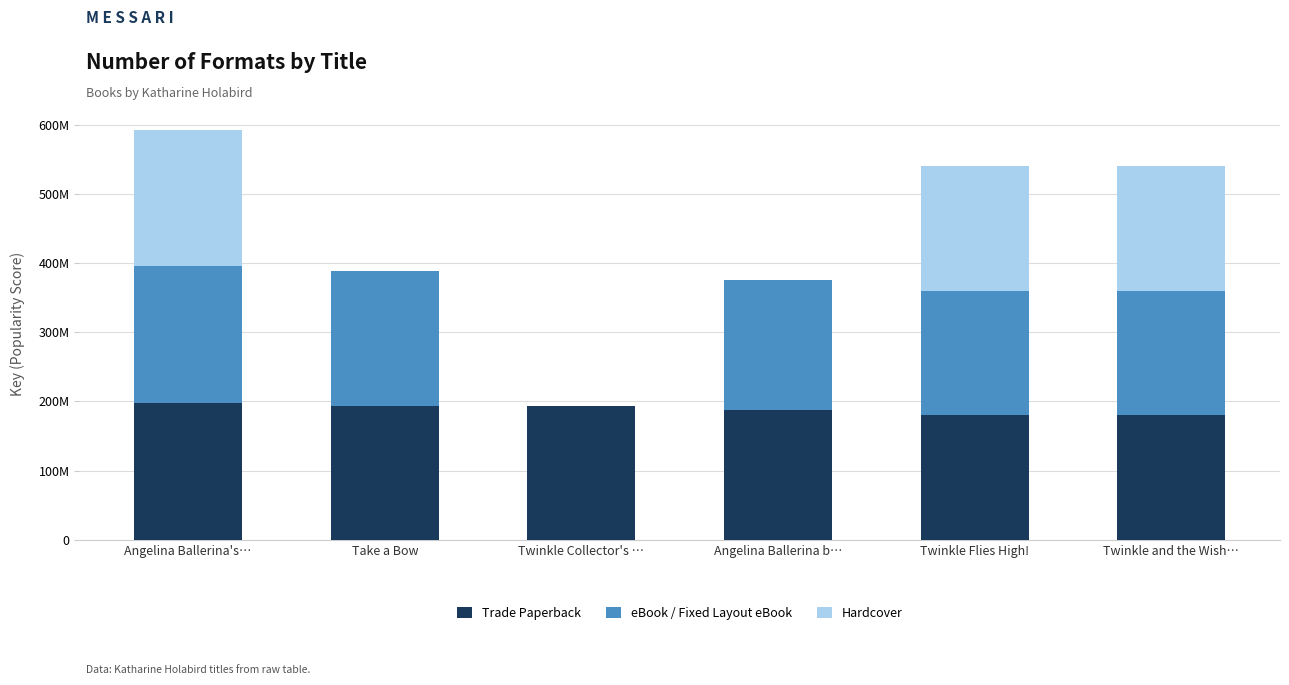

True or false: Hardcover has a value of 133506760 at Take a Bow.

False